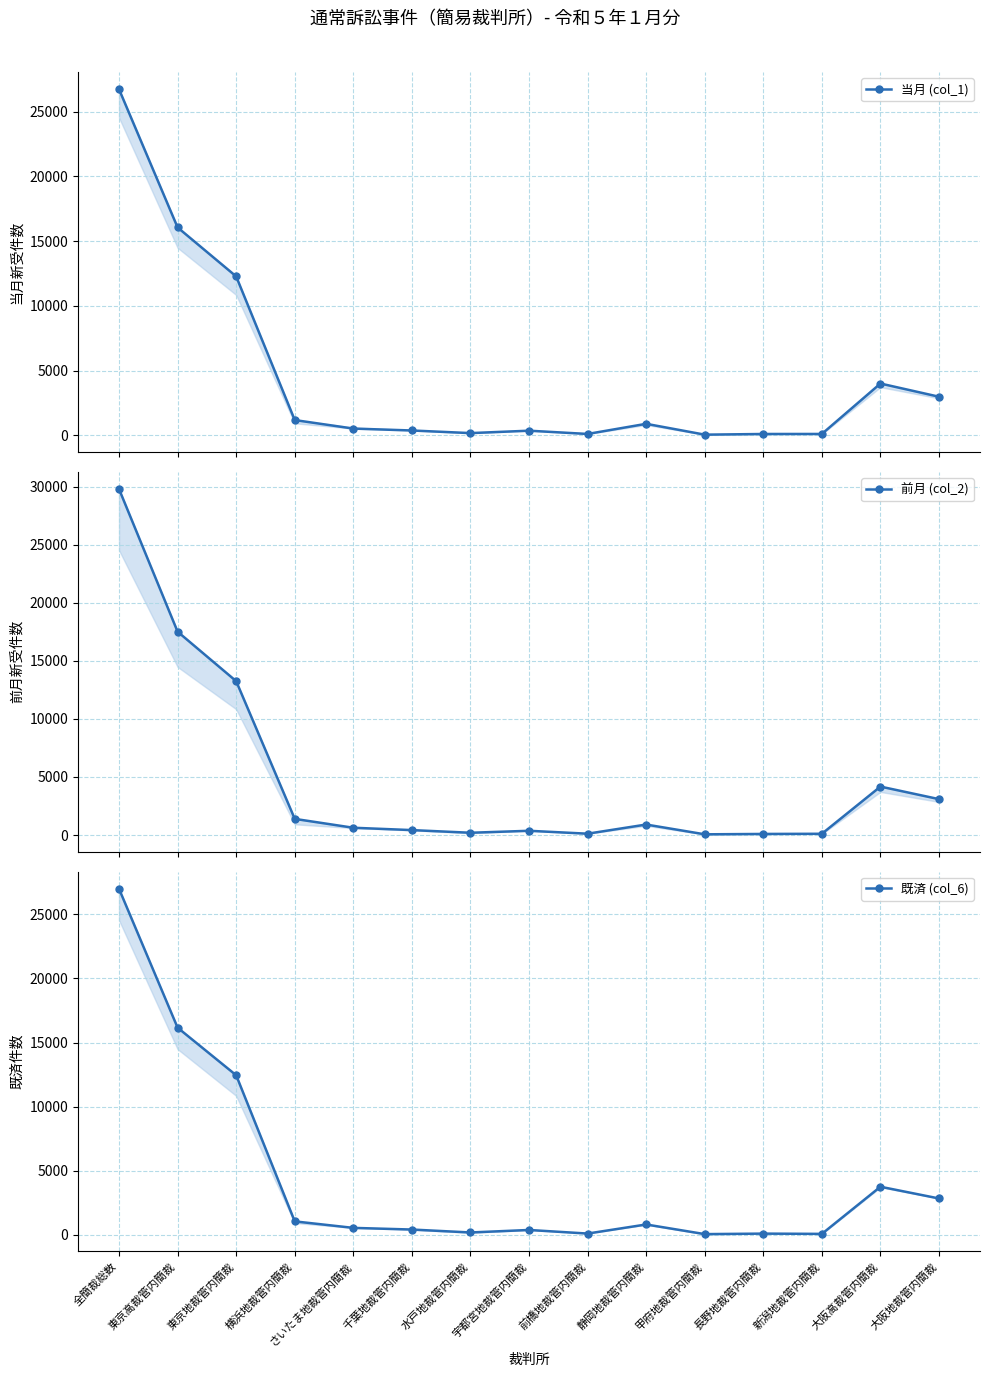

What are all the series names shown in the legend?

当月 (col_1), 前月 (col_2), 既済 (col_6)